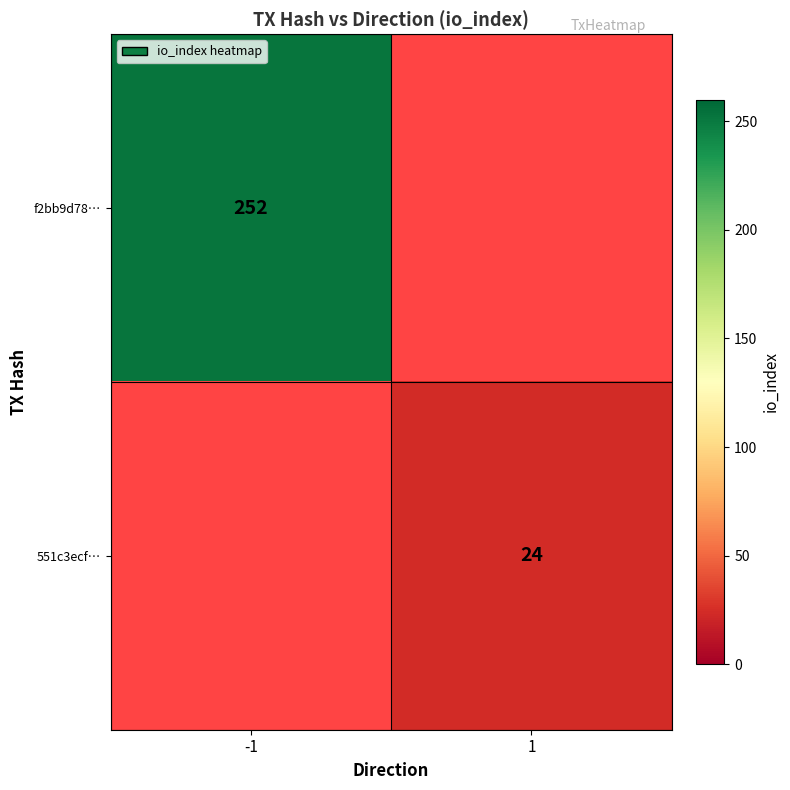

True or false: 551c3ecf… has a value of 12 at 1.

False